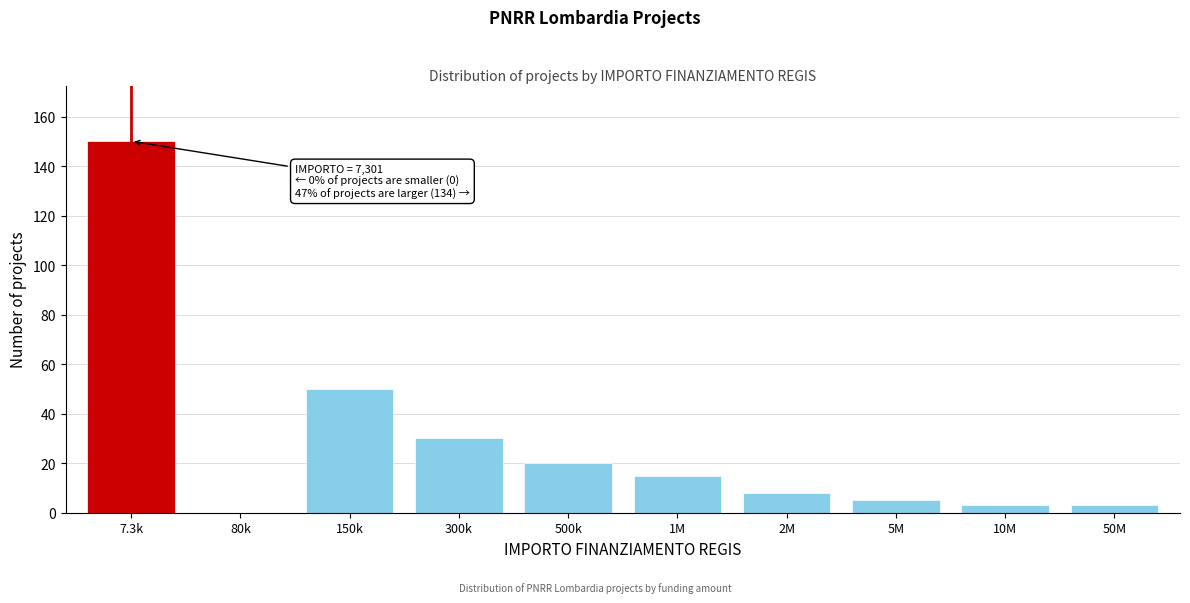

Reading right to left, transcribe all the data shown in this chart.

50M=3	10M=3	5M=5	2M=8	1M=15	500k=20	300k=30	150k=50	80k=0	7.3k=150